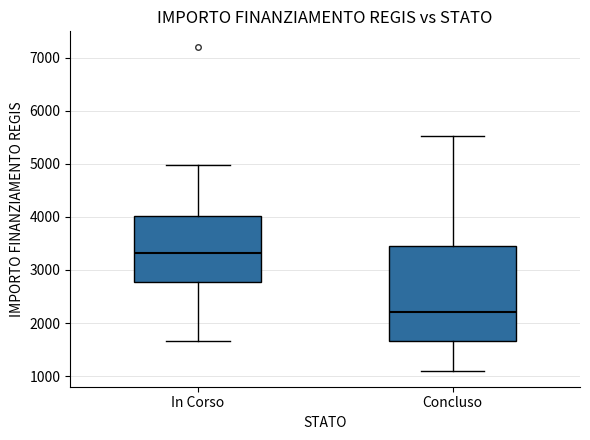

Which box has the highest median line?

In Corso